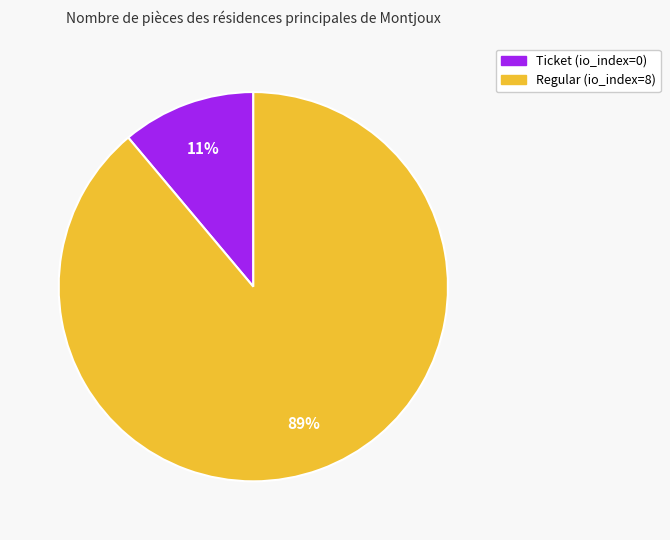

Do Ticket (io_index=0) and Regular (io_index=8) together represent more than half of the pie?

Yes